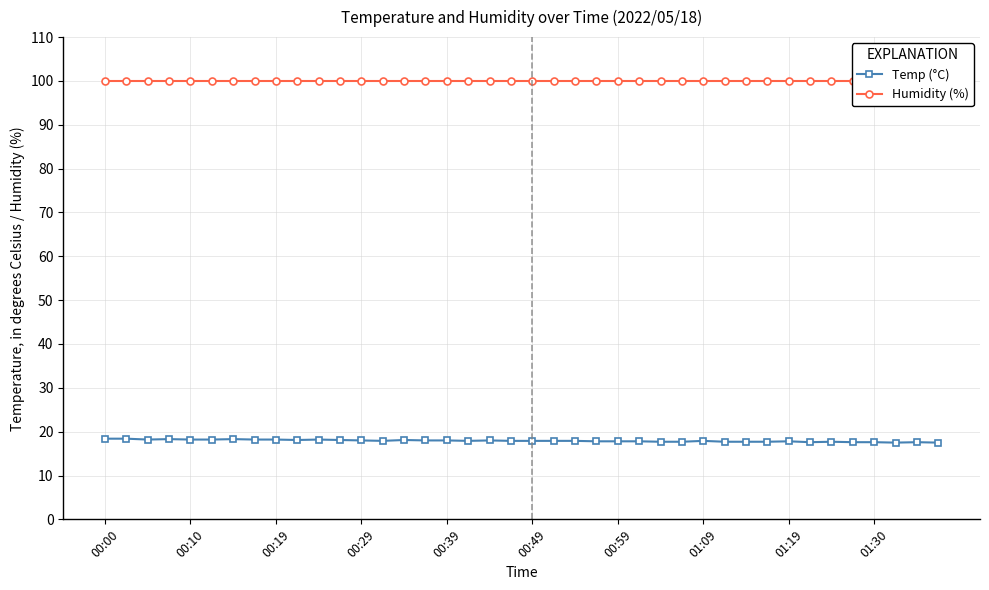

Rank the series by their maximum value, from lowest to highest.

Temp (°C), Humidity (%)